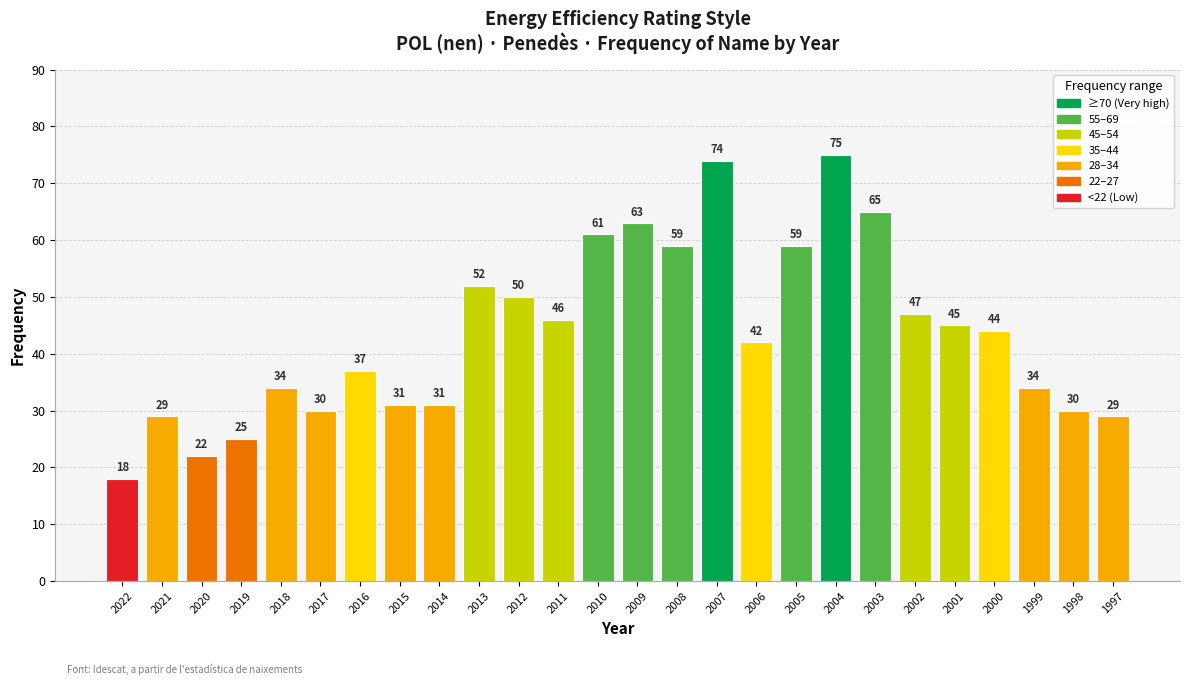

What is the value of the 13th bar from the left?

61